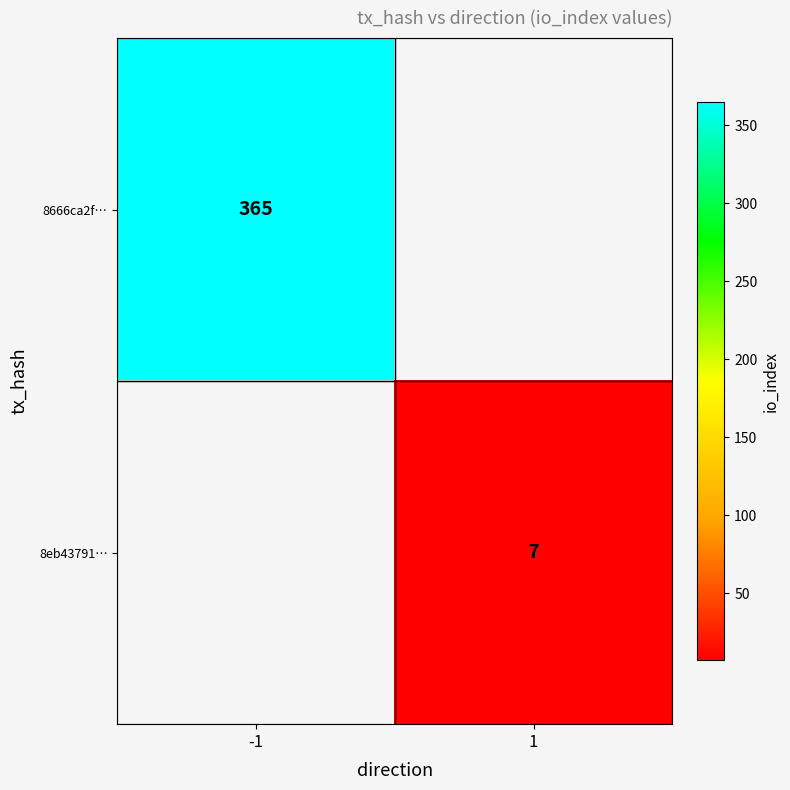

Between 1 and -1, which is larger?

-1